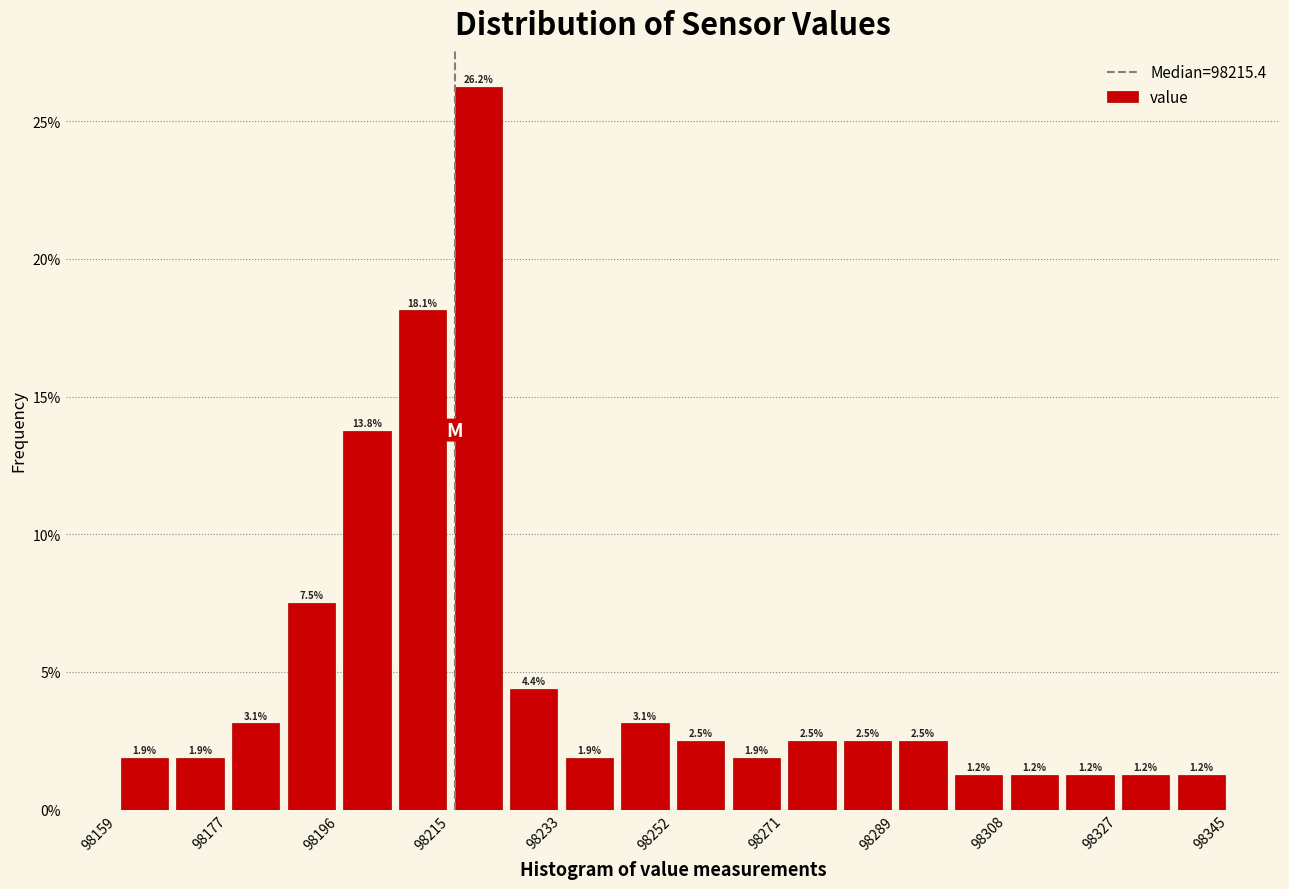

Reading left to right, transcribe this chart: for each bar, give the range it covers on the x-axis and its height. The bar edges are not printed on the chart, so give them approximately, as read against the axis.

98158 to 98168: 1.9
98168 to 98178: 1.9
98178 to 98186: 3.1
98186 to 98196: 7.5
98196 to 98206: 13.8
98206 to 98214: 18.1
98214 to 98224: 26.2
98224 to 98234: 4.4
98234 to 98242: 1.9
98242 to 98252: 3.1
98252 to 98262: 2.5
98262 to 98270: 1.9
98270 to 98280: 2.5
98280 to 98290: 2.5
98290 to 98298: 2.5
98298 to 98308: 1.2
98308 to 98318: 1.2
98318 to 98326: 1.2
98326 to 98336: 1.2
98336 to 98346: 1.2